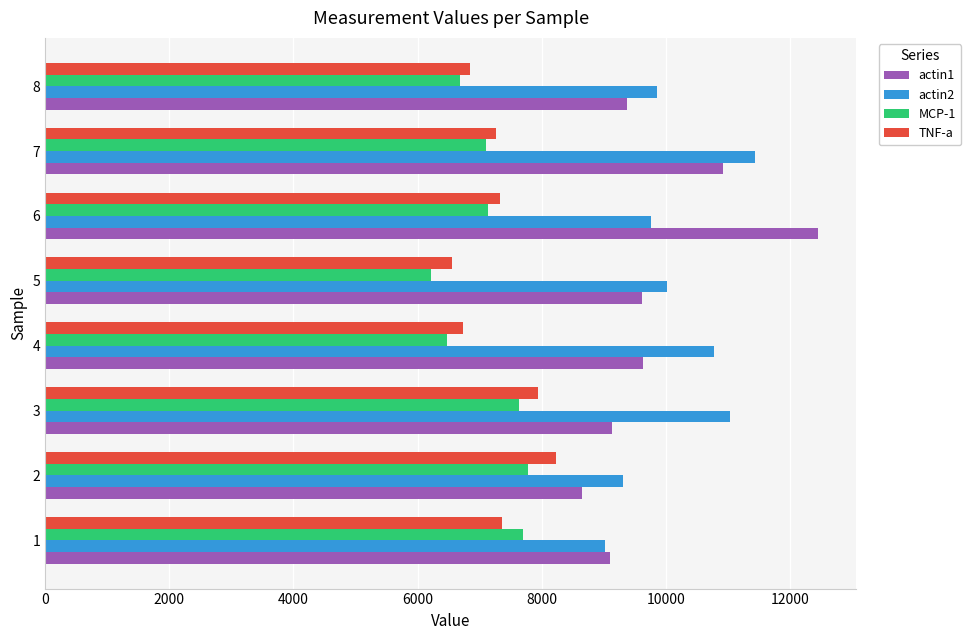

Is the value of actin2 at 1 greater than the value of MCP-1 at 5?

Yes